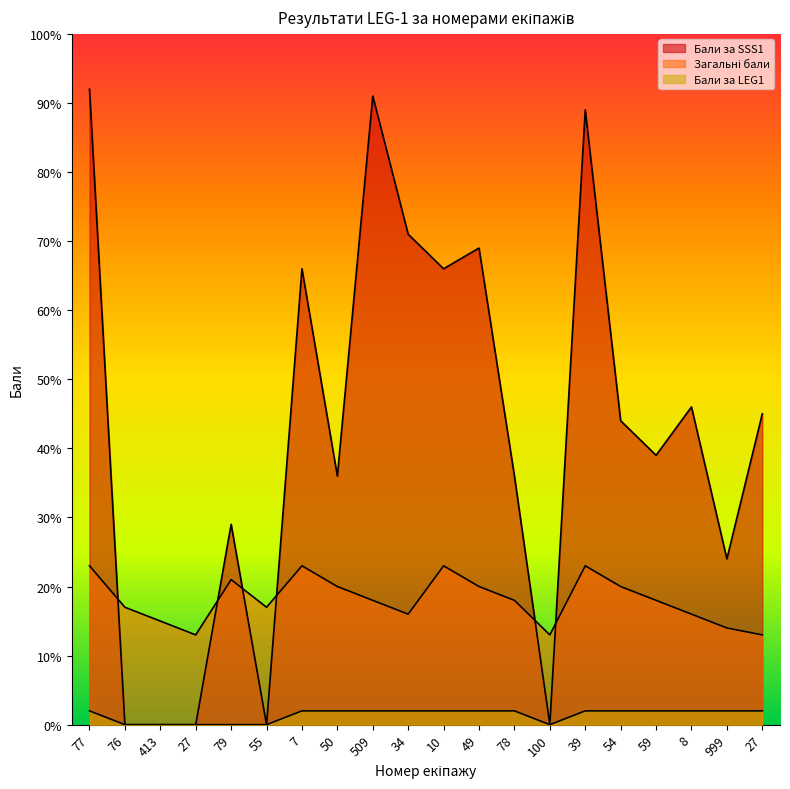

How many lines are shown in the chart?

3